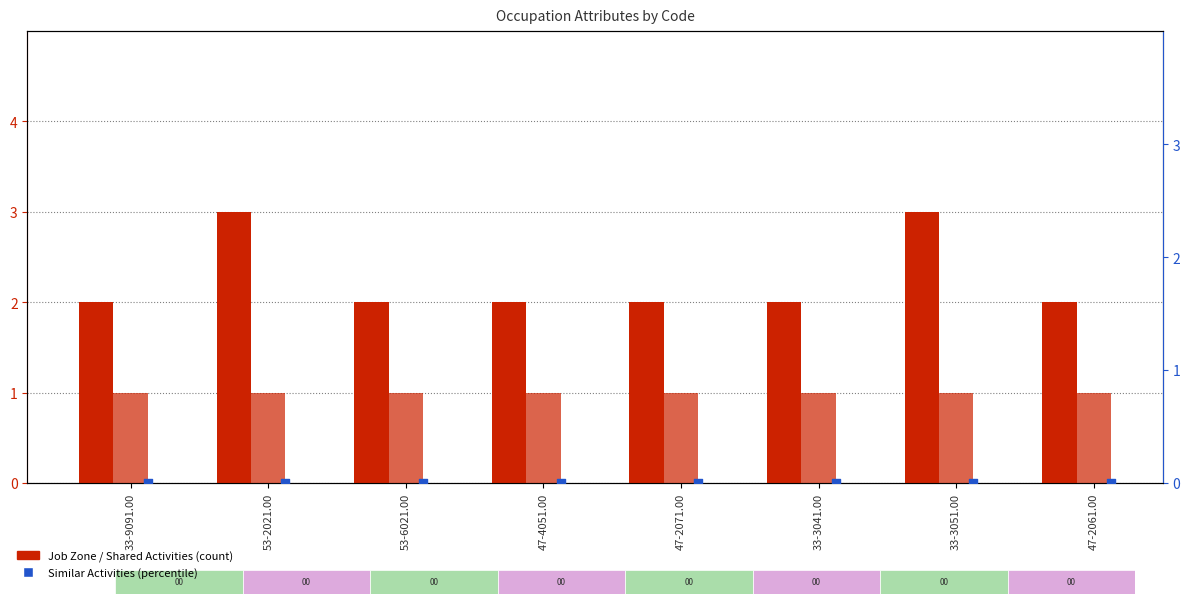

Which series contains the highest Y value?

Job Zone